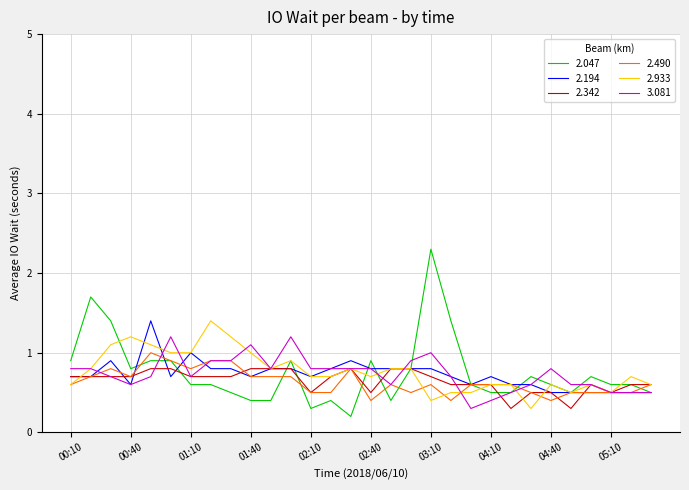

What is the greatest value displayed?

2.3